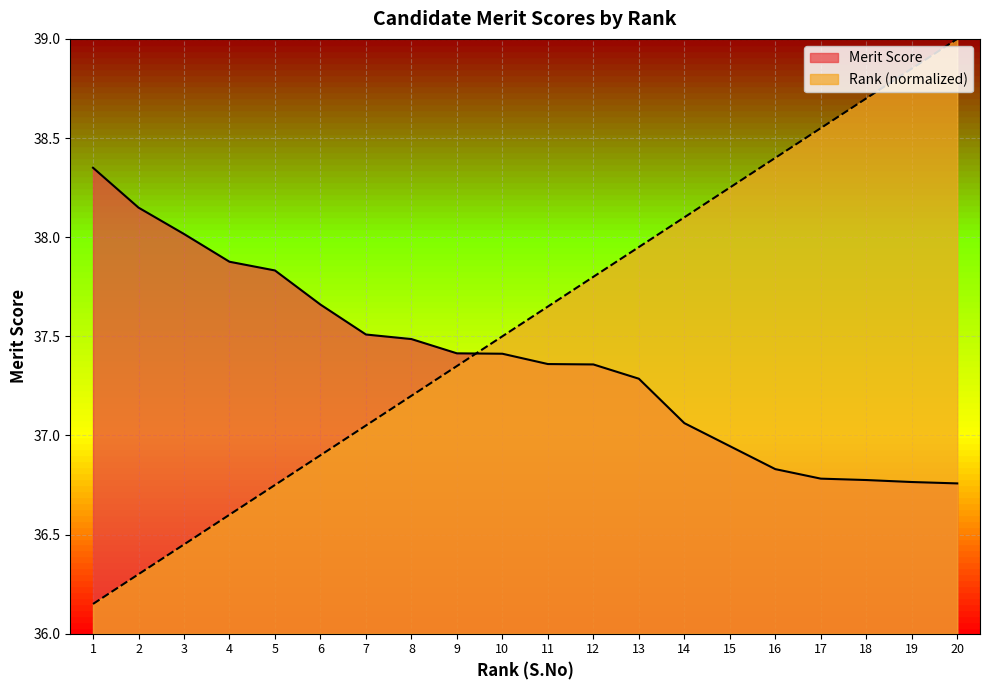

After their last crossing, which series has the higher values: S.No (Rank) or Merit Score?

S.No (Rank)